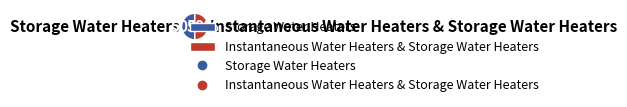

To the nearest percent, what portion does Storage Water Heaters represent?

50%